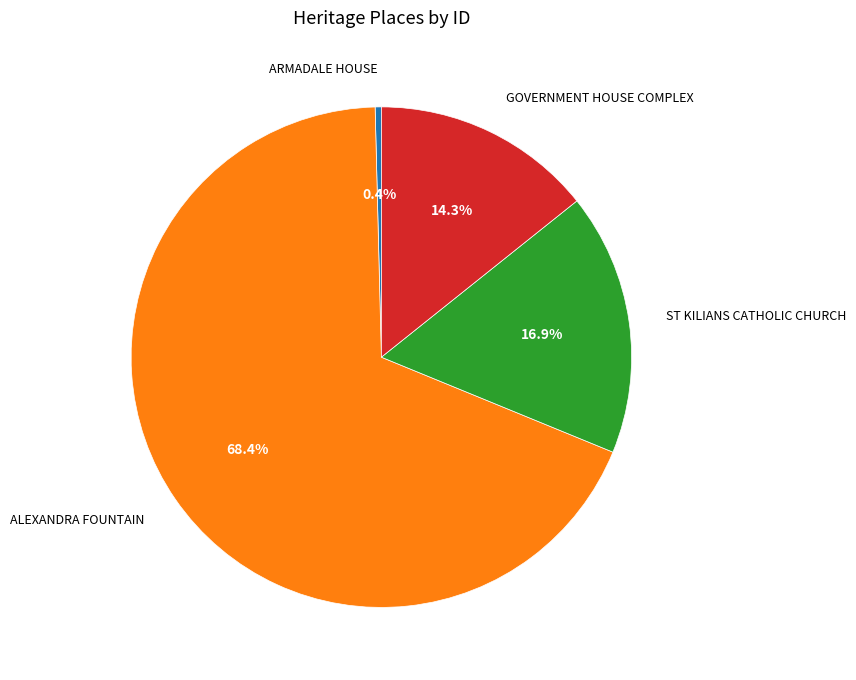

How many slices are in this pie chart?

4